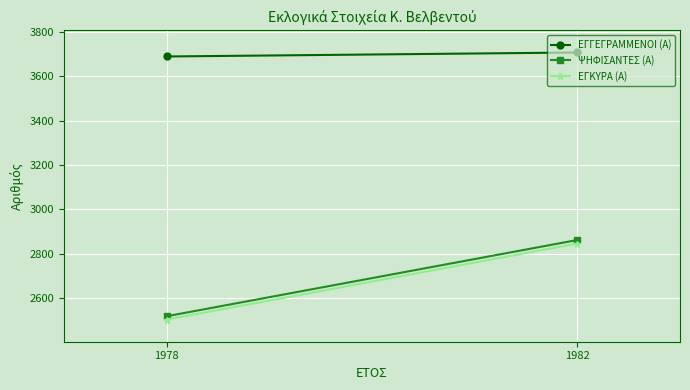

Which series has the largest range (max minus min)?

ΨΗΦΙΣΑΝΤΕΣ (Α)